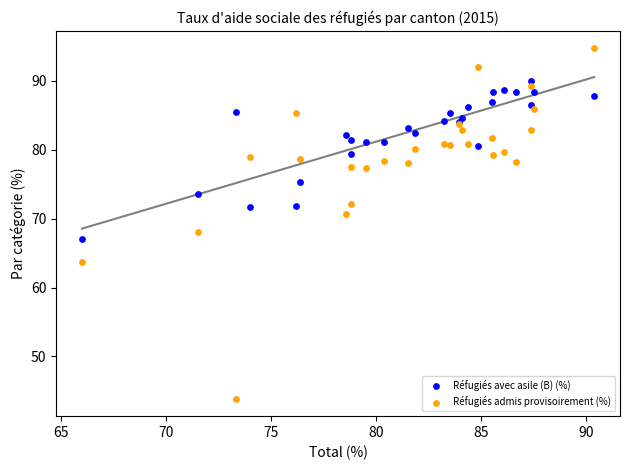

Which series contains the lowest Y value?

Réfugiés admis provisoirement (%)